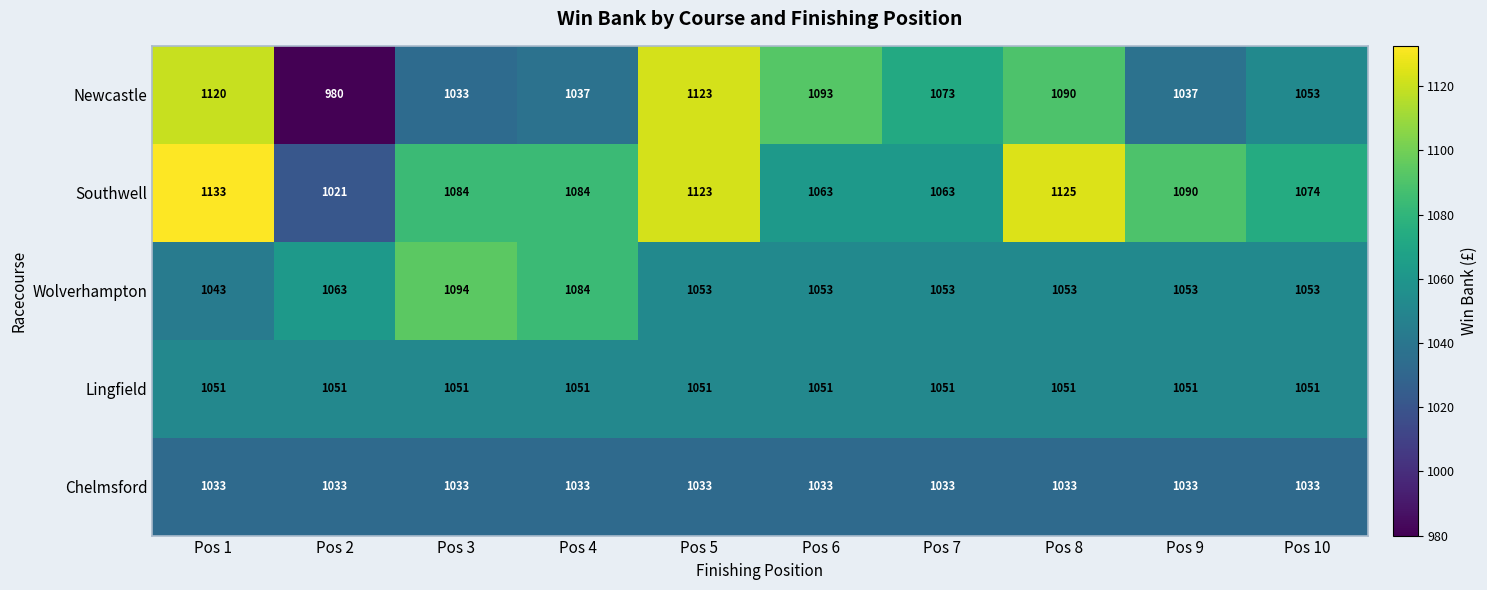

Rank the series by their maximum value, from highest to lowest.

Southwell, Newcastle, Wolverhampton, Lingfield, Chelmsford